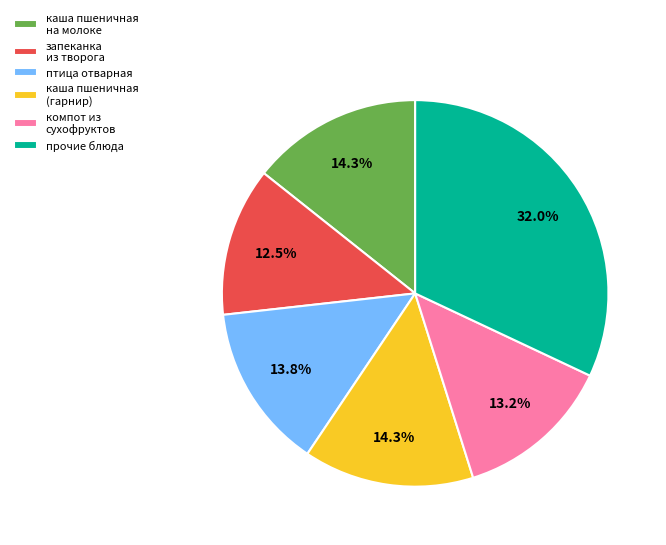

To the nearest percent, what is the average slice percentage?

17%